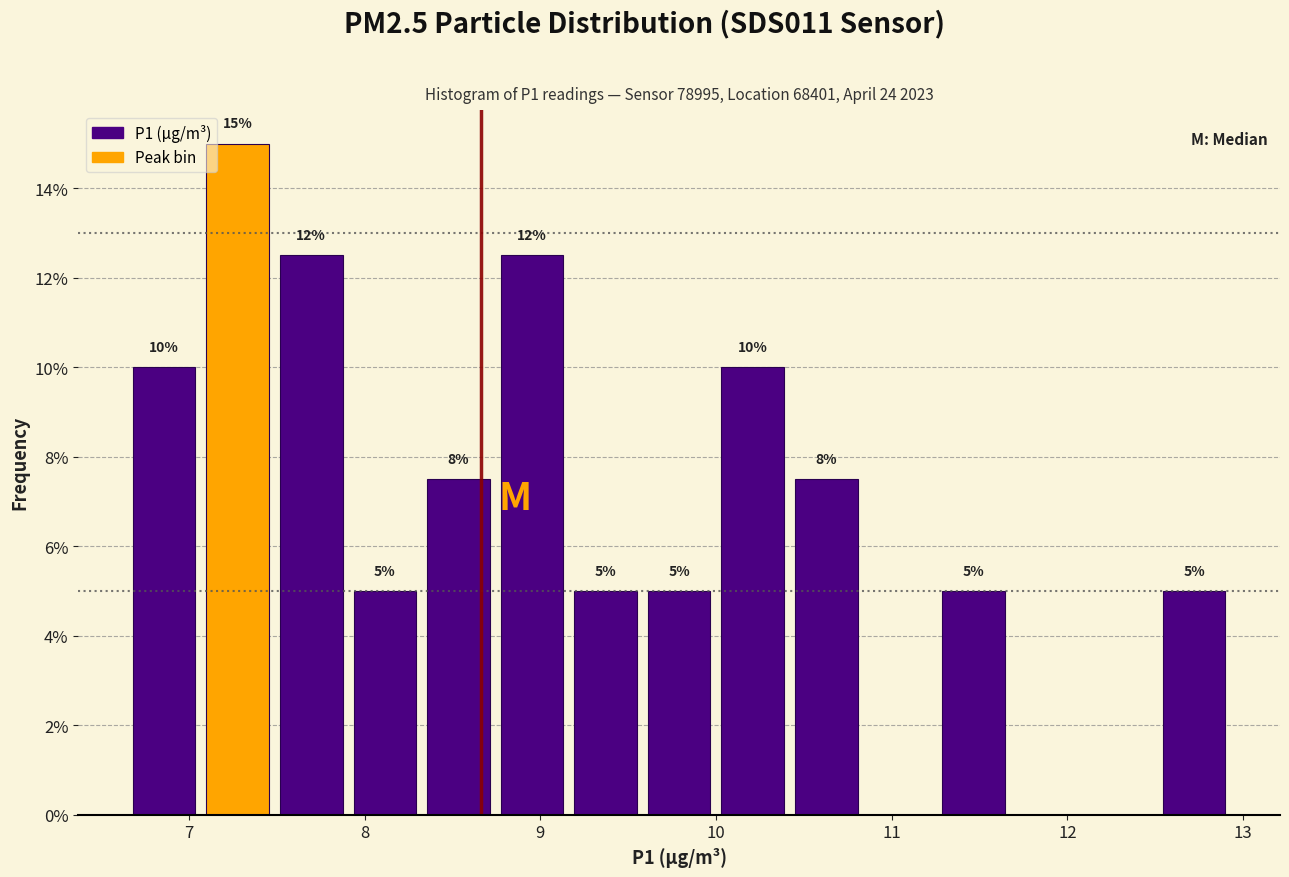

Over which range of the x-axis is the bar tallest?

7.1 to 7.5